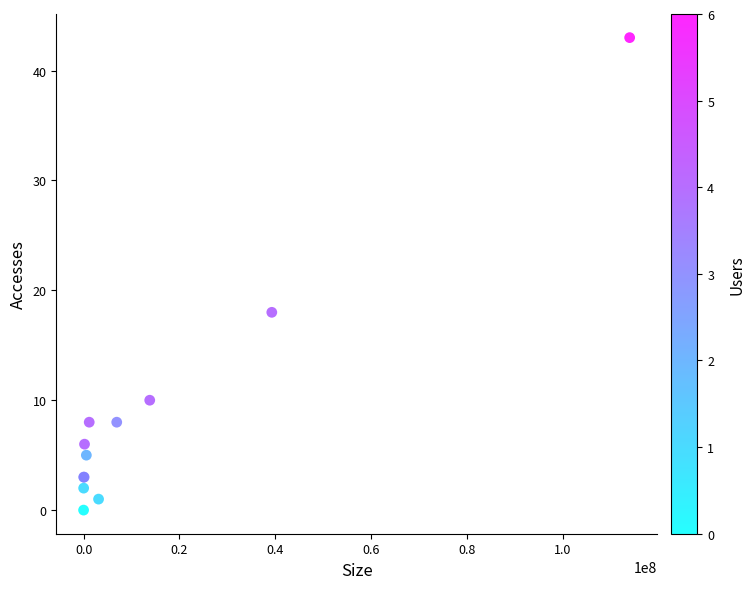

What Y value in the scatter plot is closest to 21?

18